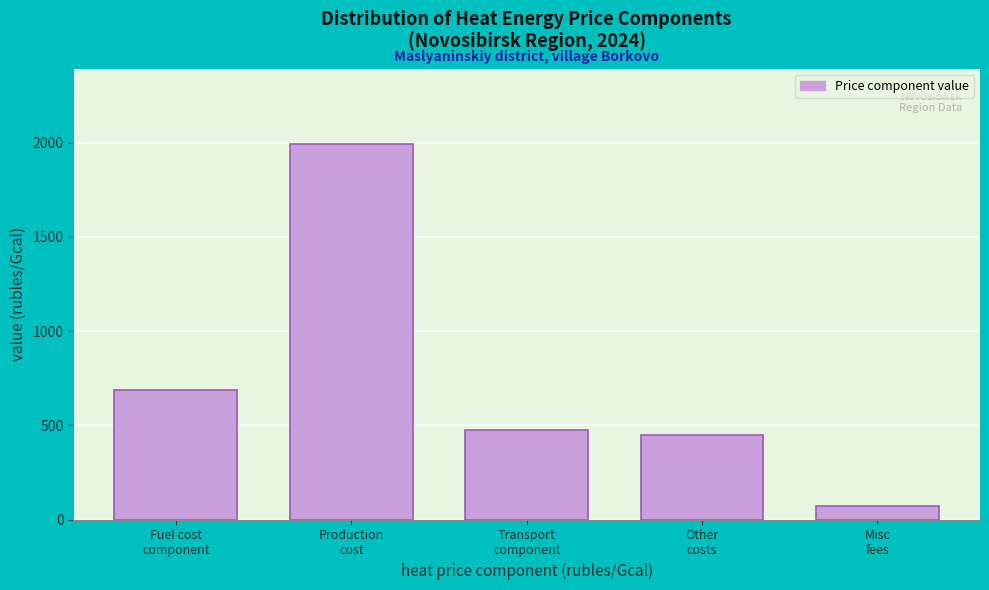

Reading left to right, extract all data points from this chart.

688.0	1992.3	473.6	449.9	72.1